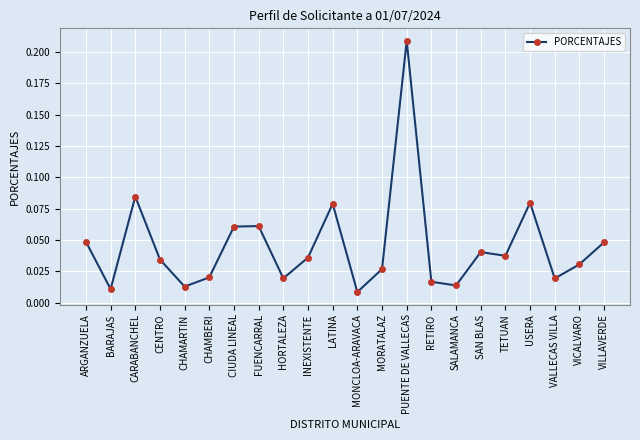

Between INEXISTENTE and VALLECAS VILLA, which is larger?

INEXISTENTE